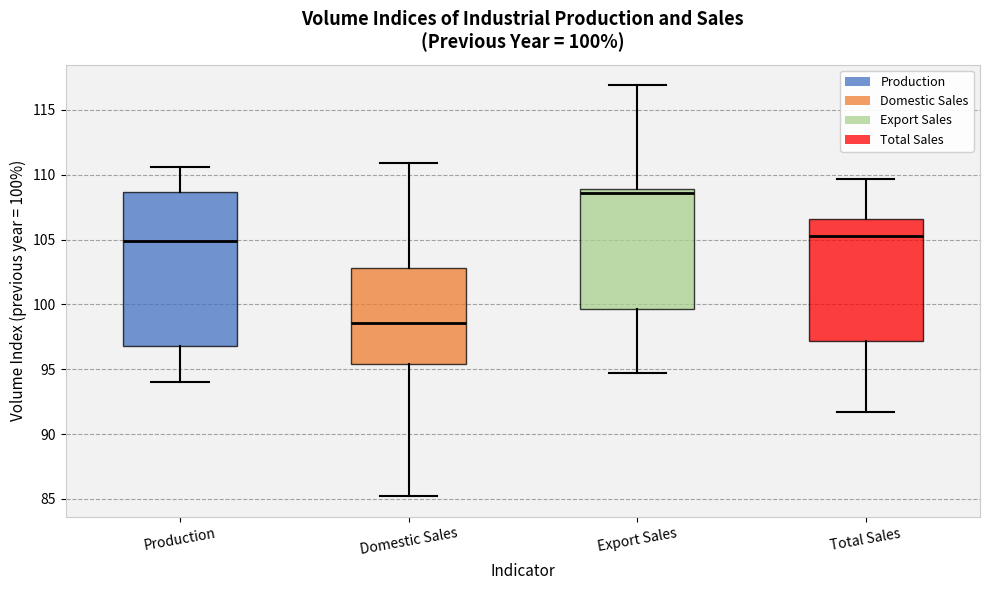

Which box's median line is the lowest?

Domestic Sales